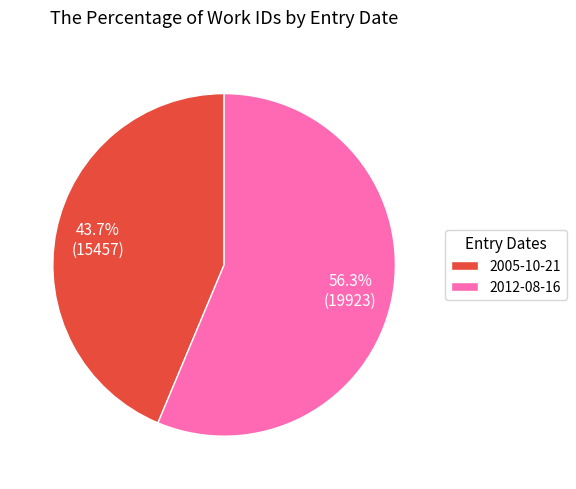

Which slice represents more than half of the pie?

2012-08-16